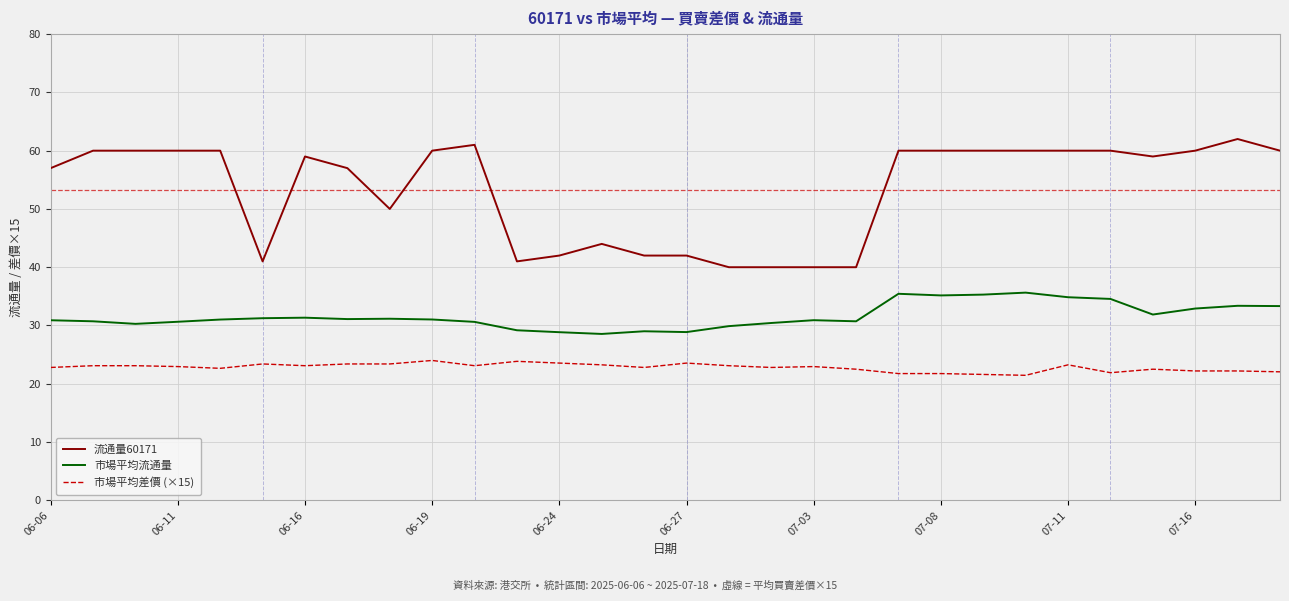

True or false: 市場平均差價 (×15) and 市場平均流通量 cross at least once.

False